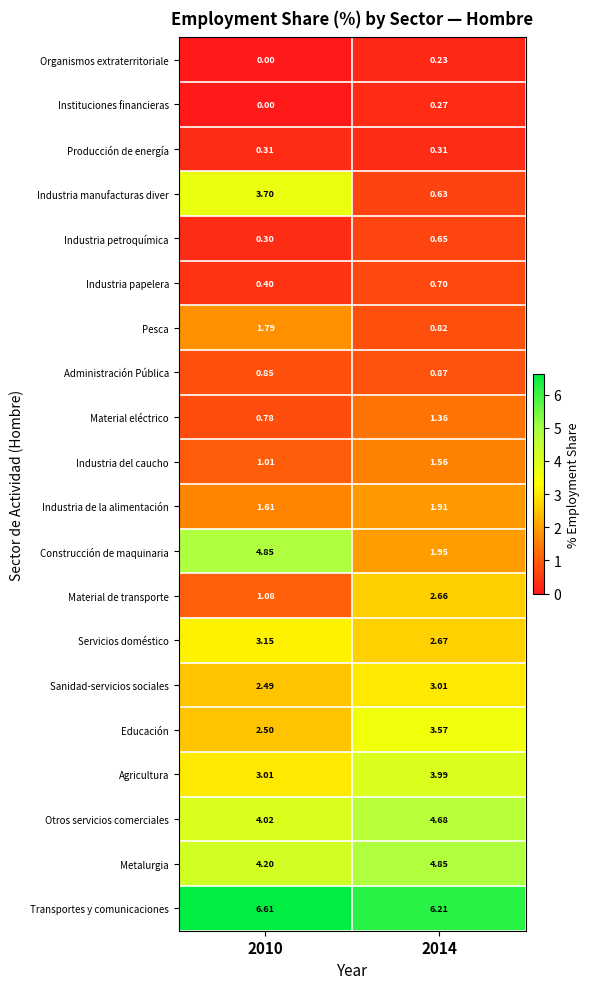

Which category has the lowest value across all series?

2010